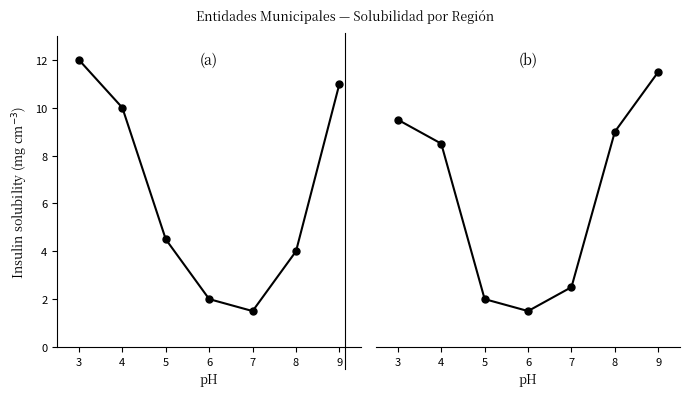

Rank the categories by Cibao Norte value from lowest to highest.

7, 6, 8, 5, 4, 9, 3